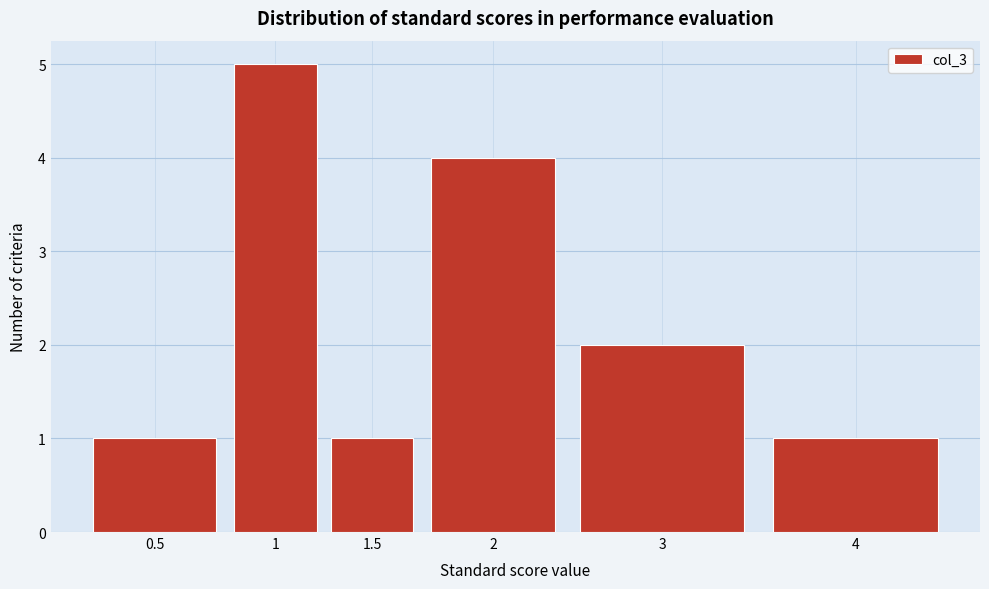

Reading left to right, list all the values displayed in this chart.

1	5	1	4	2	1